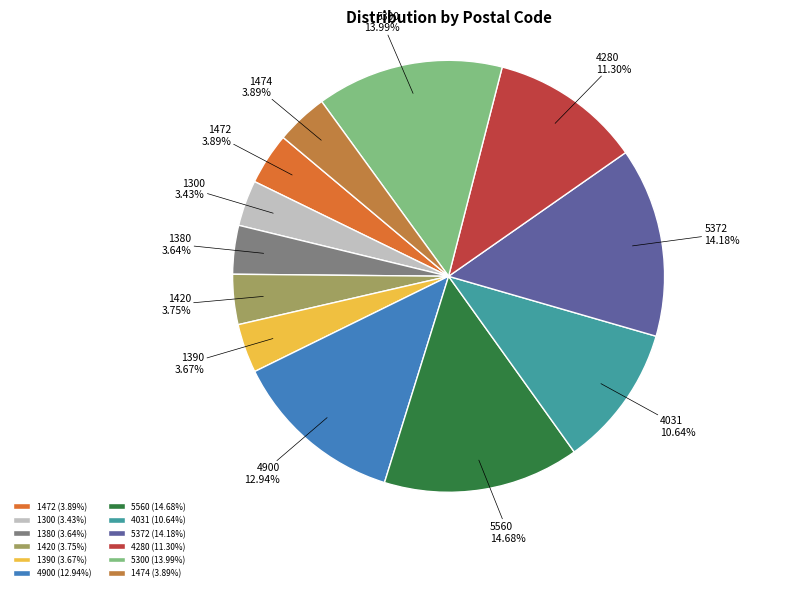

To the nearest percent, what is the combined percentage of 5372 and 1390?

18%